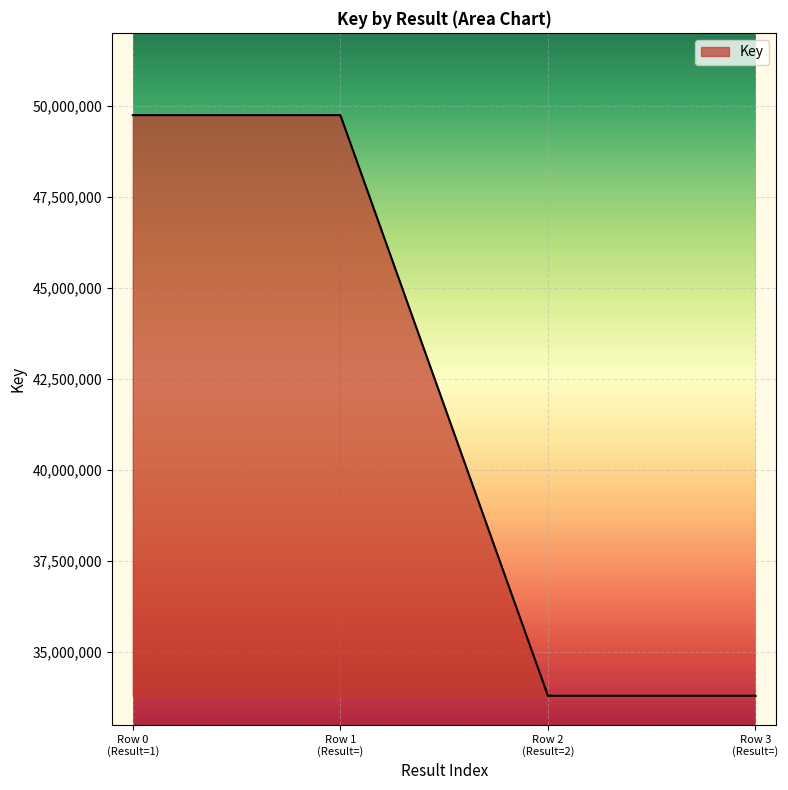

True or false: there are more than 1 points higher than both neighbors.

False